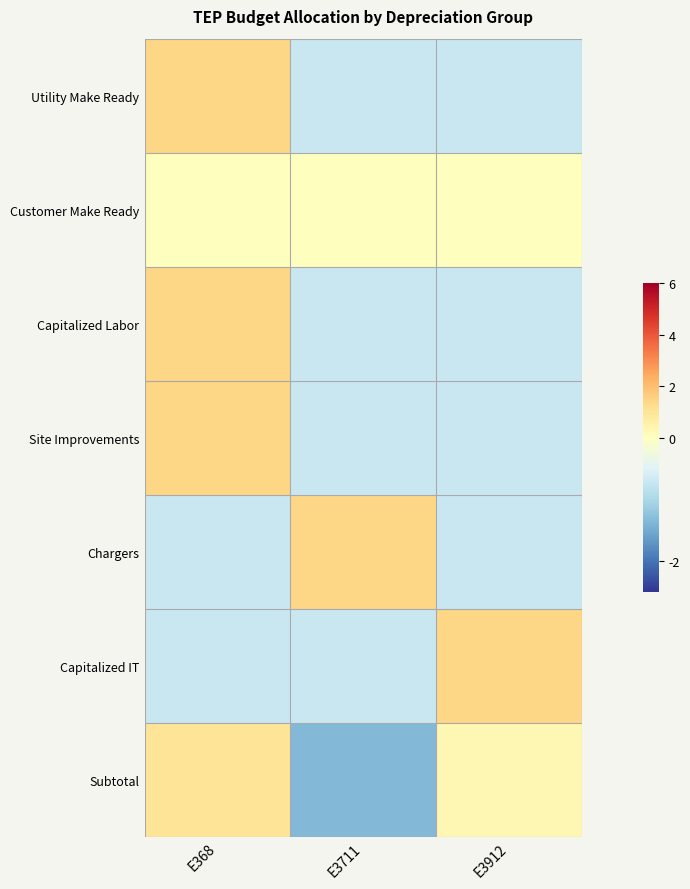

Between E3711 and E368, which is larger?

E368